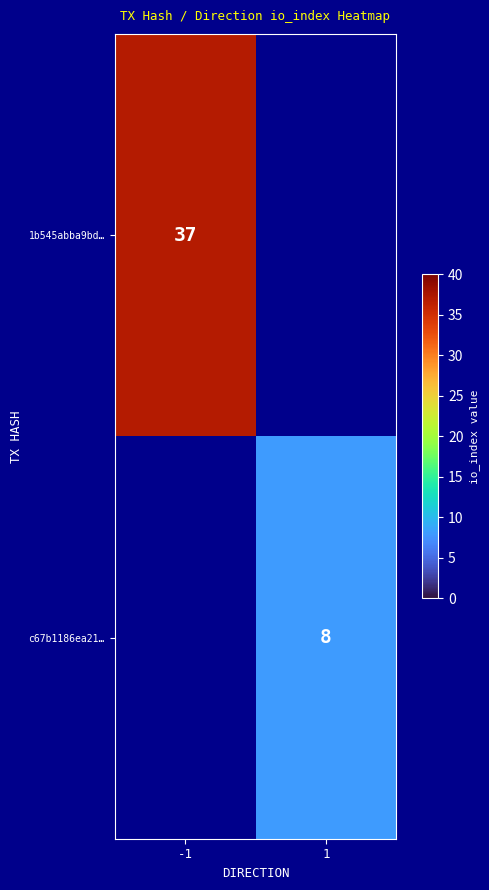

The c67b1186ea21… series shows 11 at 1. True or false?

False